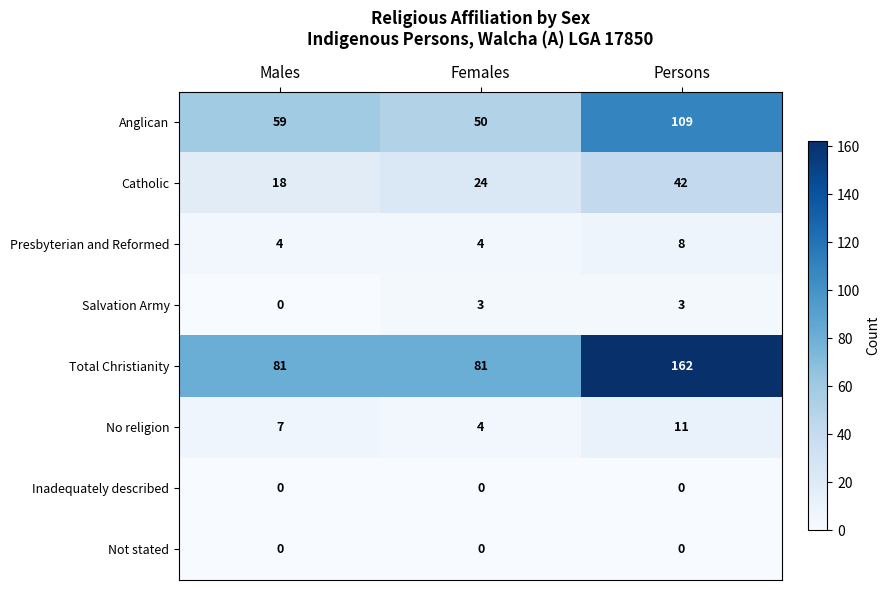

Which series has the widest spread of values?

Total Christianity